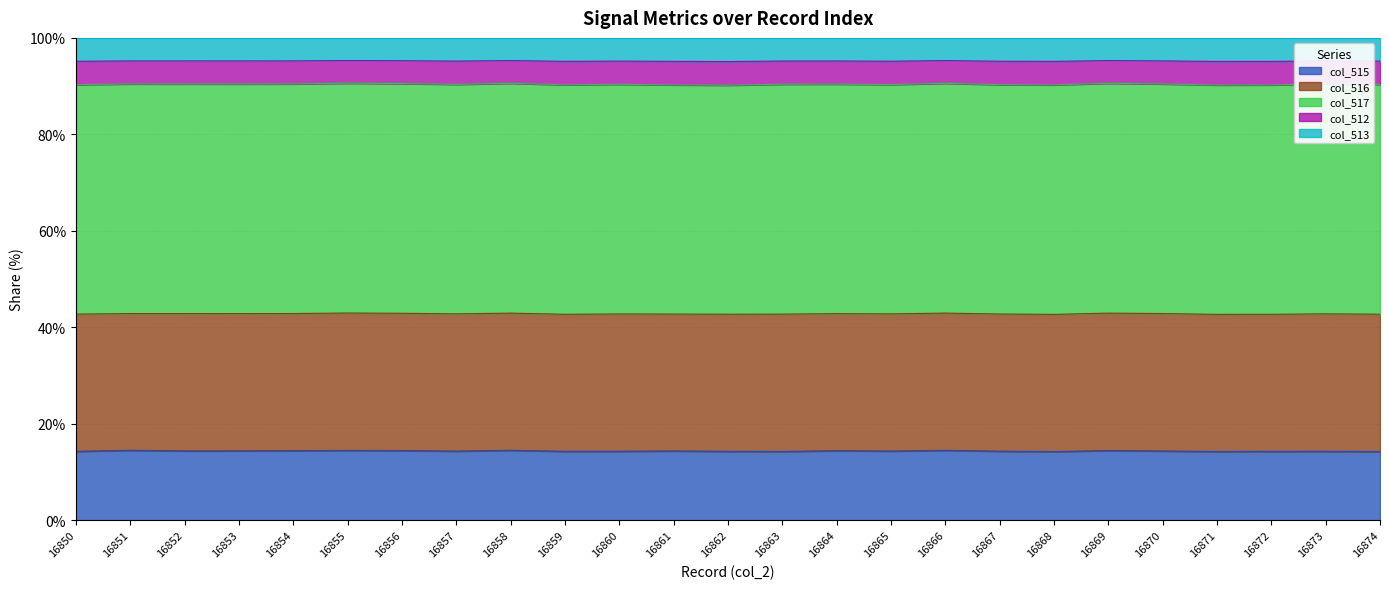

What are all the series names shown in the legend?

col_515, col_516, col_517, col_512, col_513